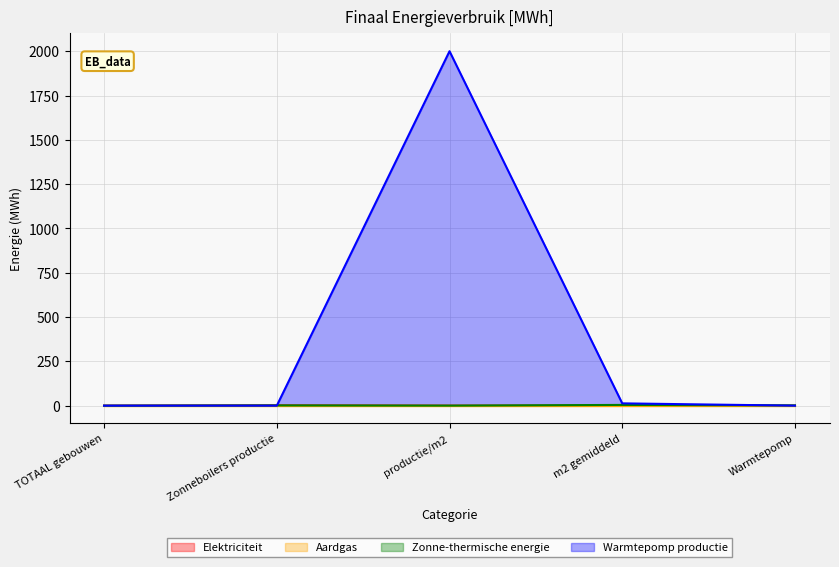

How many data points in Zonne-thermische energie are above 1?

3